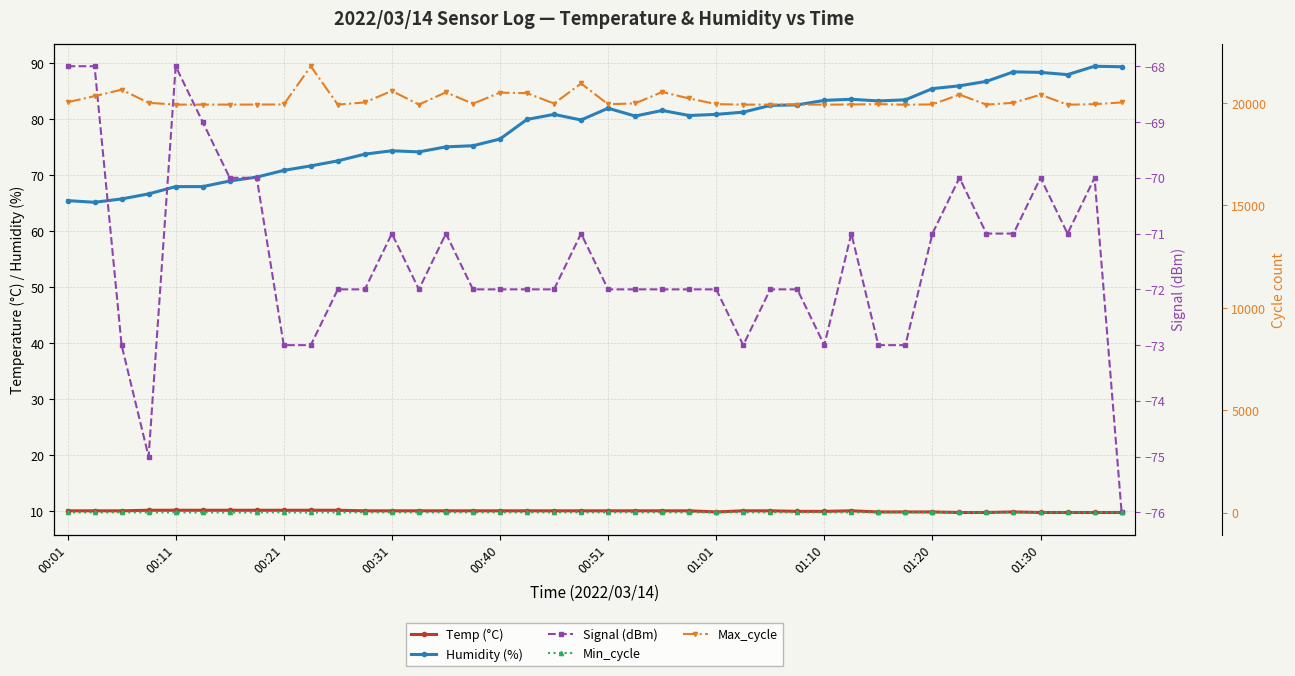

Where does the Max_cycle series first go above 19965?

00:01